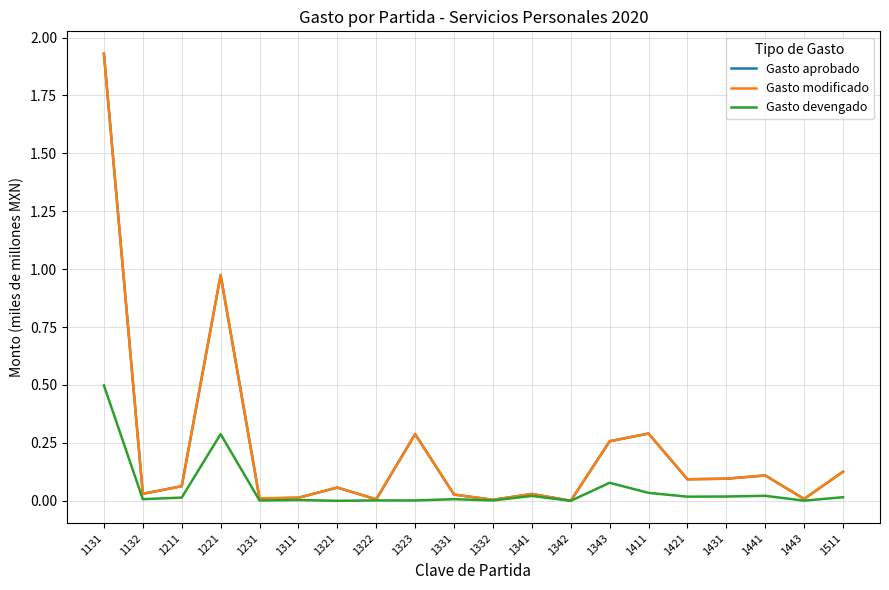

At which label does Gasto modificado reach its peak?

1131